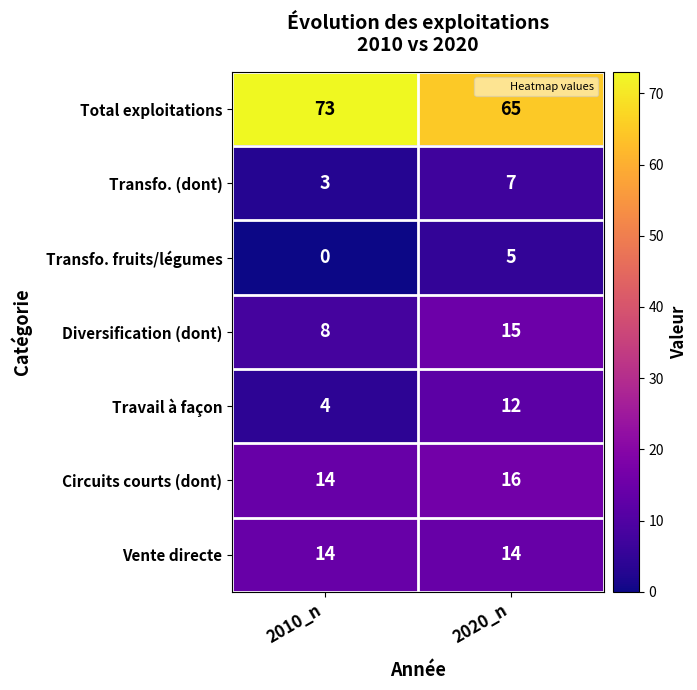

Which label corresponds to the smallest value in the chart?

2010_n